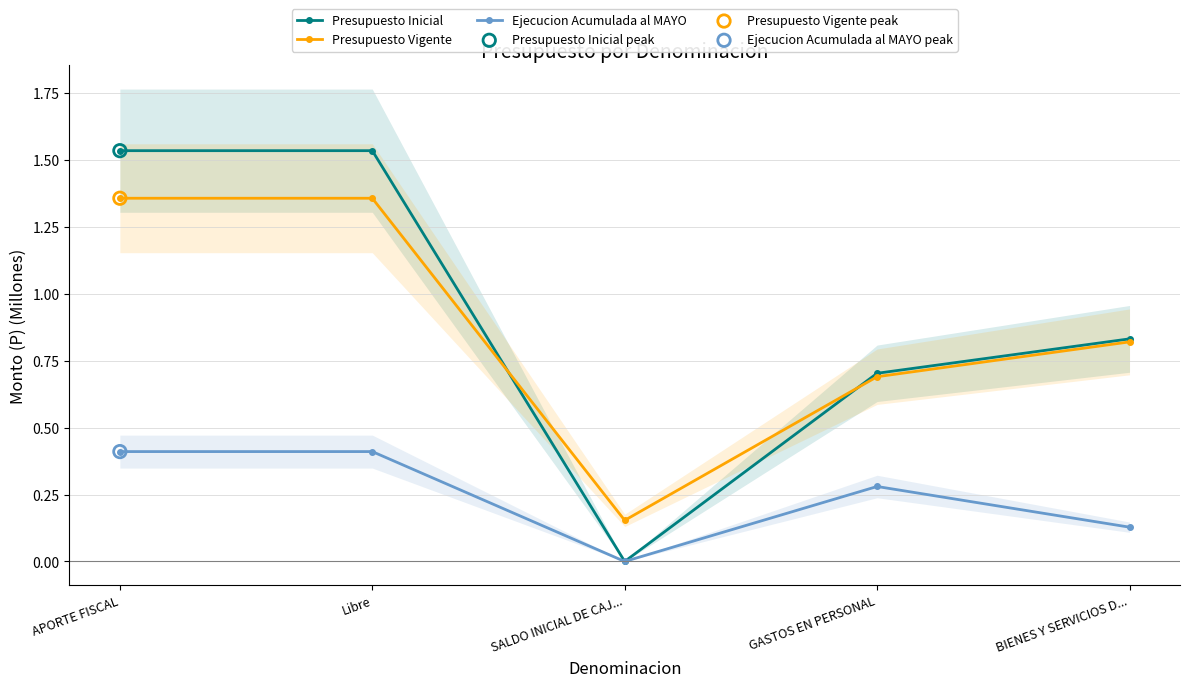

At which category is the sum across all series the highest?

APORTE FISCAL